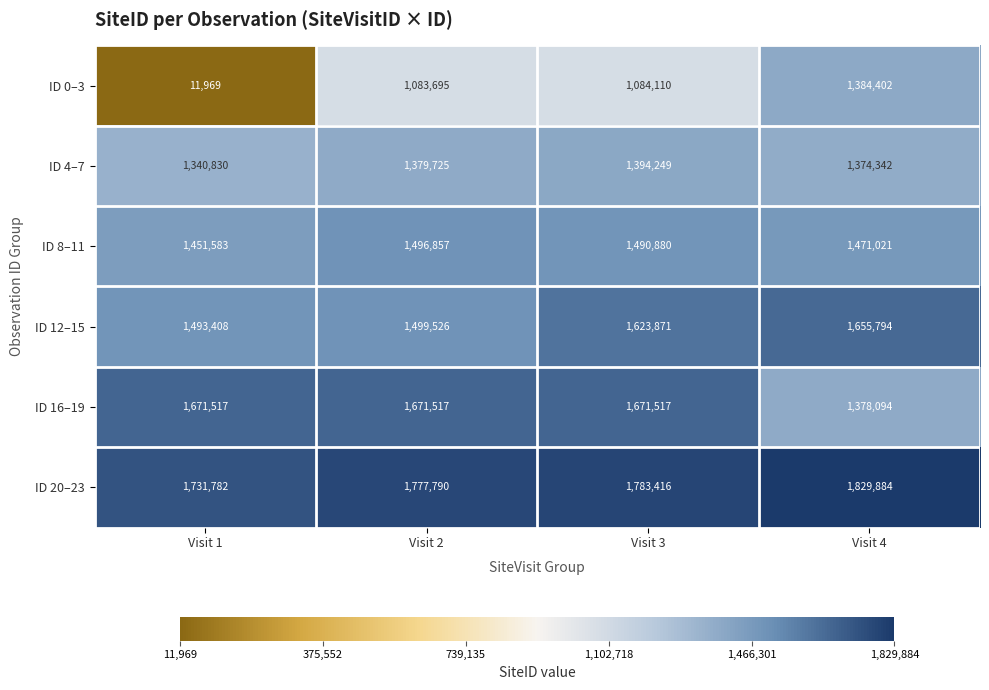

Reading left to right, what are all the values shown in this chart?

ID 0–3: 11969	1083695	1084110	1384402
ID 4–7: 1340830	1379725	1394249	1374342
ID 8–11: 1451583	1496857	1490880	1471021
ID 12–15: 1493408	1499526	1623871	1655794
ID 16–19: 1671517	1671517	1671517	1378094
ID 20–23: 1731782	1777790	1783416	1829884